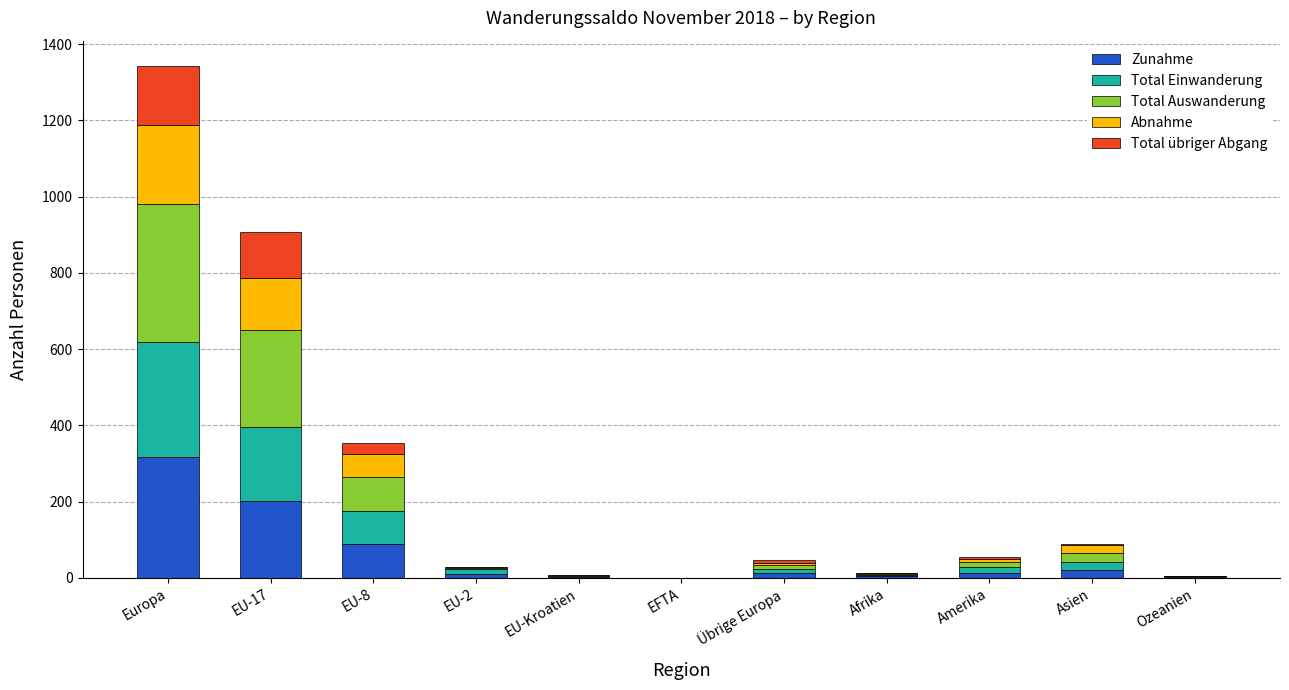

What is the maximum value for Zunahme?

316